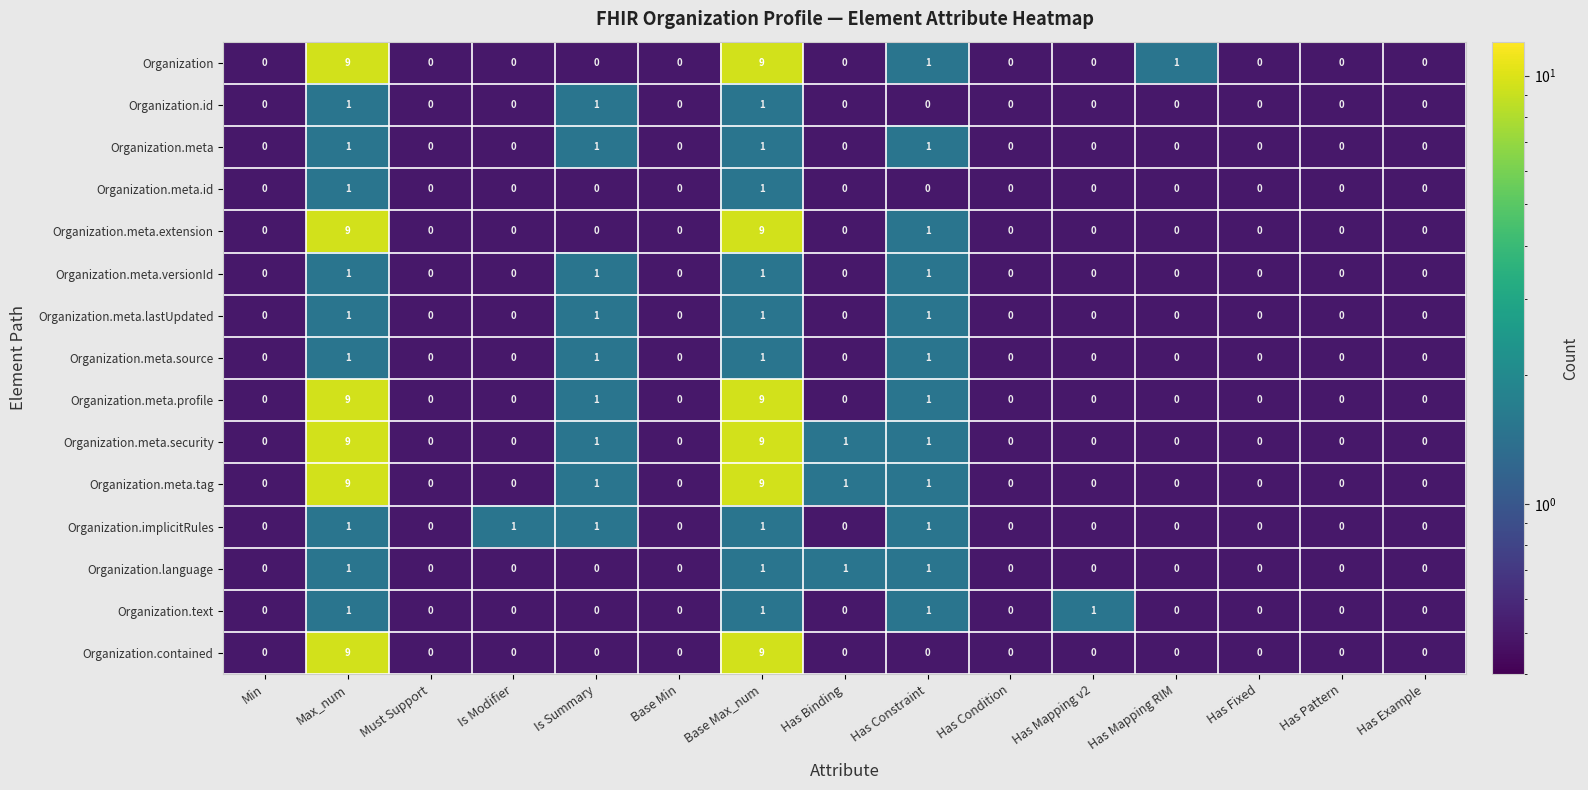

The value of Organization.language at Has Constraint is 1. True or false?

True